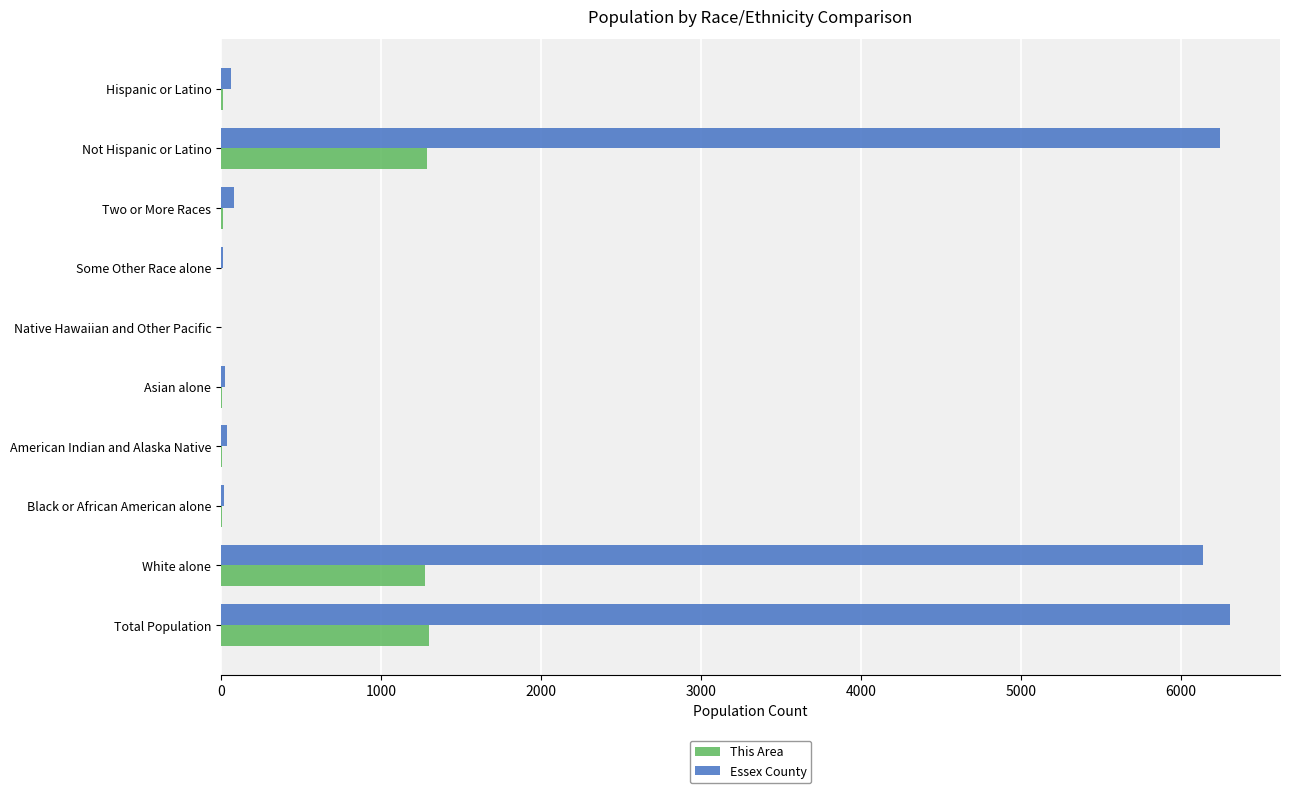

How many data points does each series have?

10